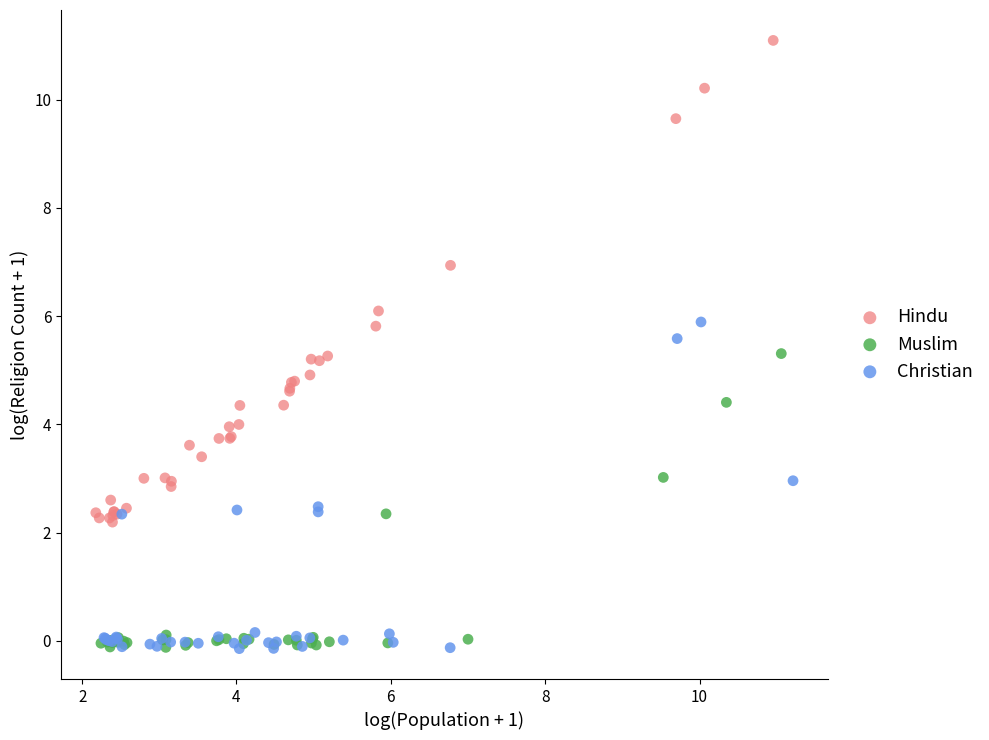

Which series has the largest Y range (max minus min)?

Hindu